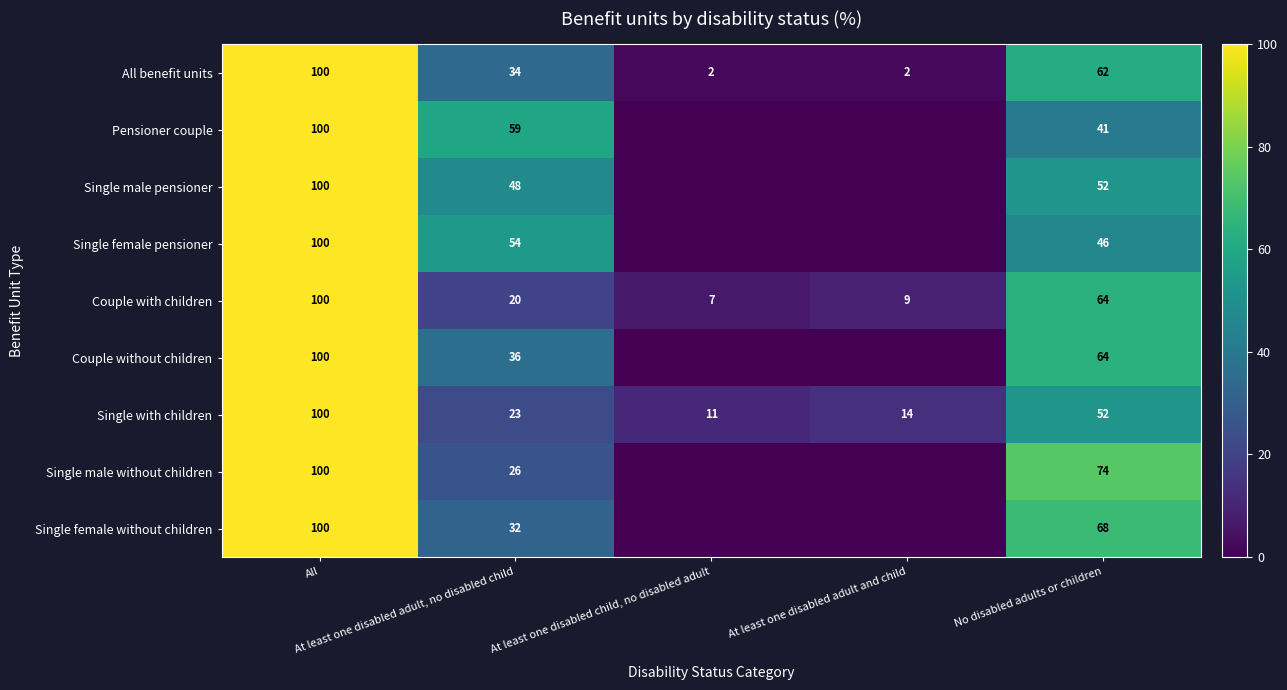

Which label corresponds to the largest value in the chart?

All